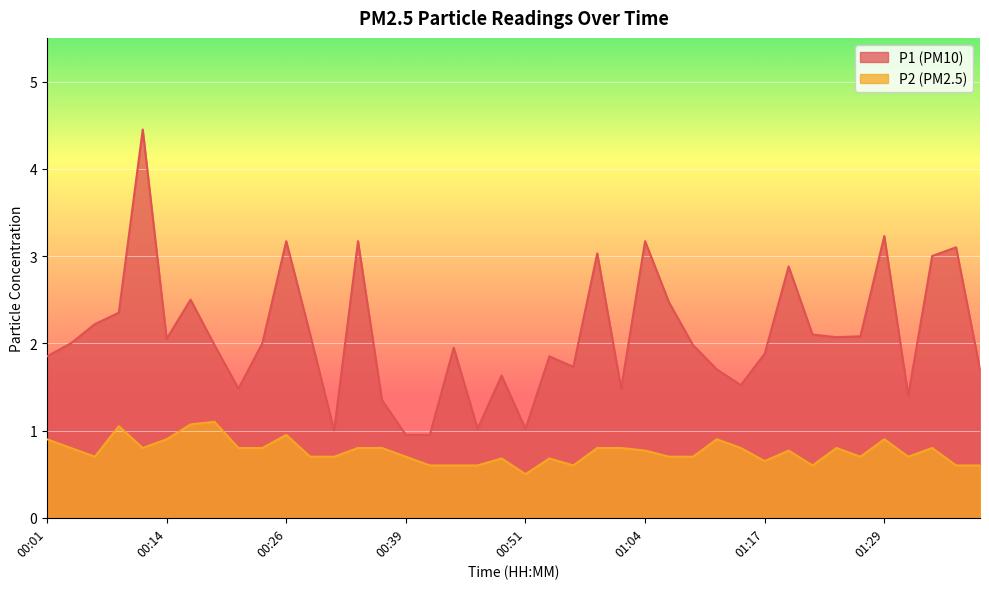

True or false: P2 has a value of 0.7 at 00:39.

True